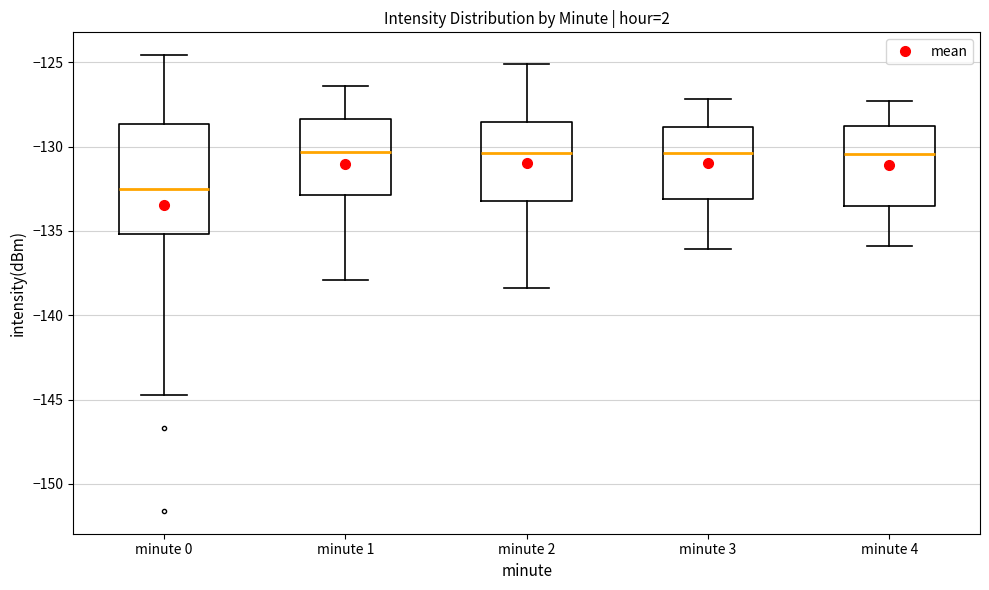

Comparing the boxes themselves (not the whiskers), which one is the tallest?

minute 0